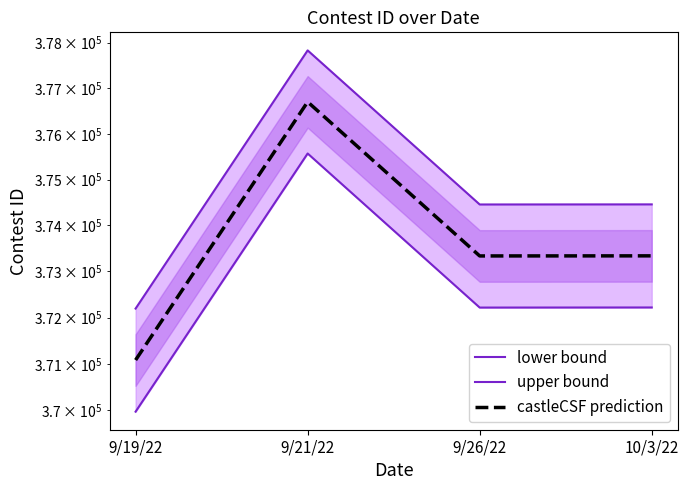

What are all the series names shown in the legend?

lower bound, upper bound, castleCSF prediction